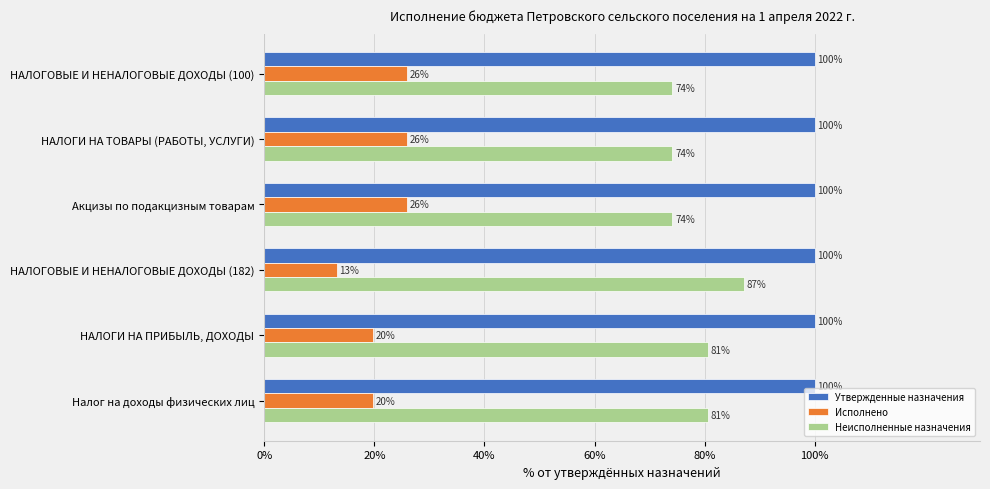

Which series has the largest total across all categories?

Утвержденные назначения